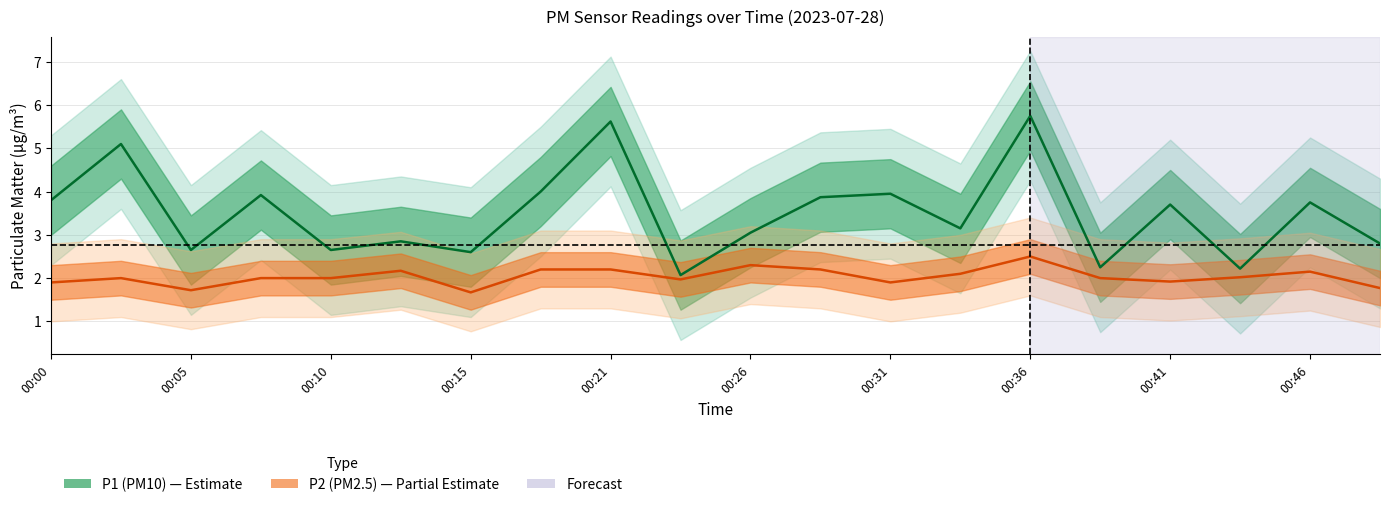

Reading left to right, transcribe all the data shown in this chart.

P1: 3.8	5.1	2.6	3.9	2.6	2.9	2.6	4.0	5.6	2.1	3.0	3.9	4.0	3.1	5.8	2.2	3.7	2.2	3.8	2.8
P2: 1.9	2.0	1.7	2.0	2.0	2.2	1.7	2.2	2.2	2.0	2.3	2.2	1.9	2.1	2.5	2.0	1.9	2.0	2.1	1.8